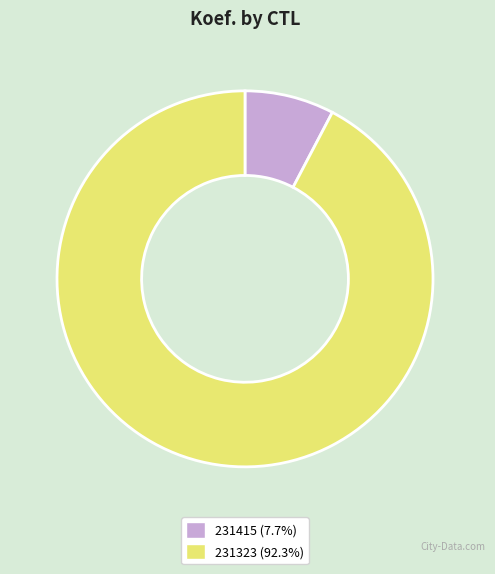

Which category has the biggest portion of the pie?

231323